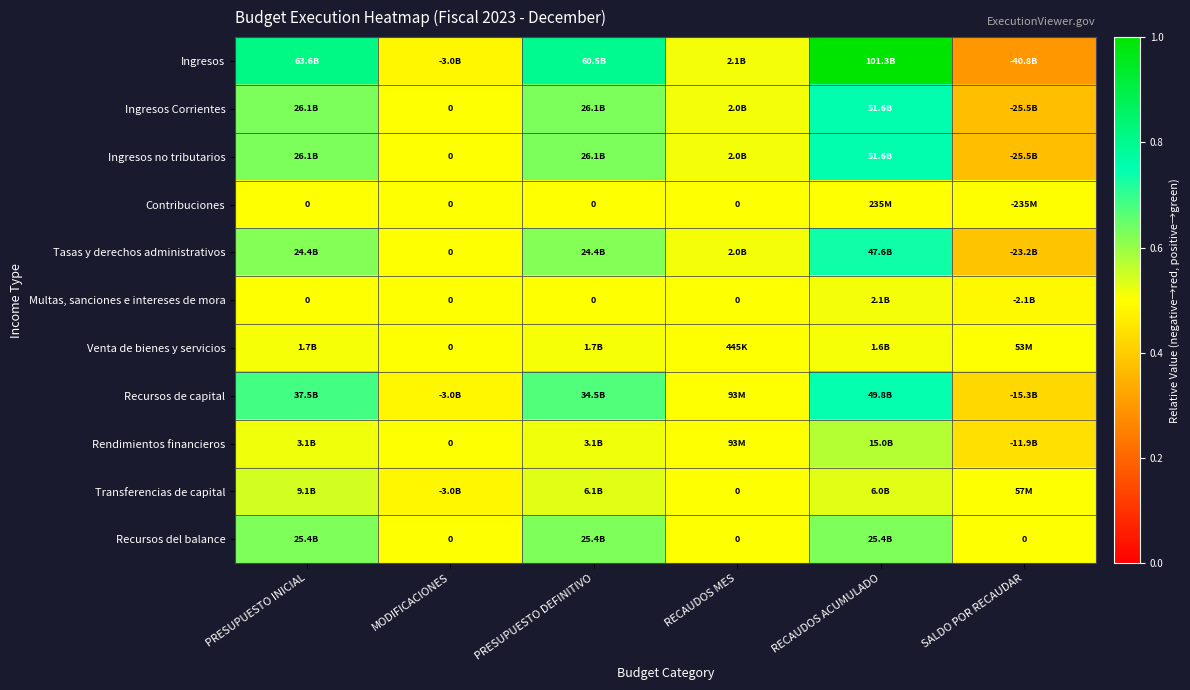

What is the spread (max minus min) of values at RECAUDOS ACUMULADO?

0.5